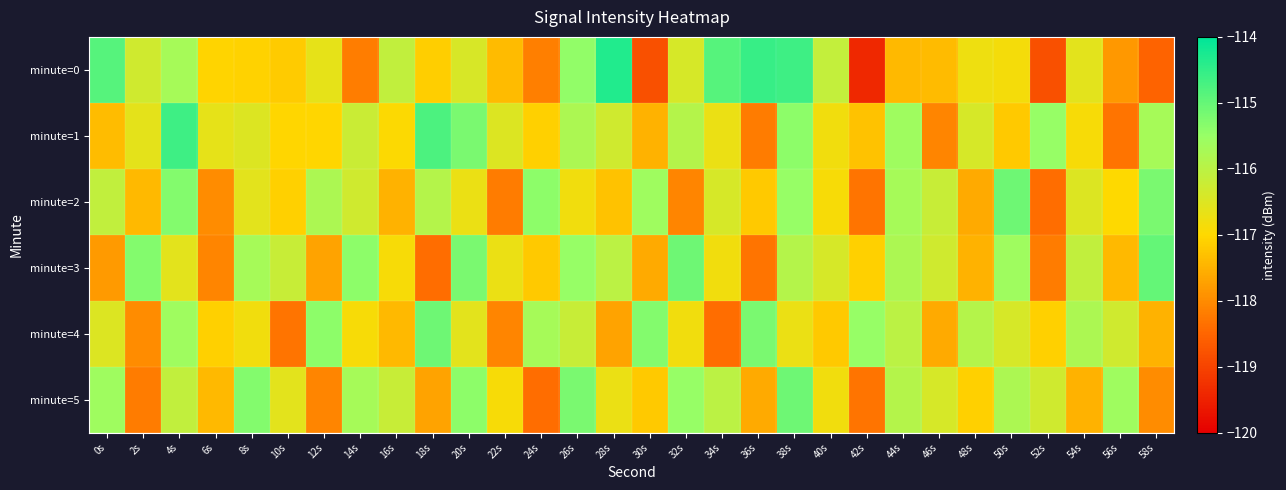

Rank the series by their maximum value, from highest to lowest.

minute=0, minute=1, minute=3, minute=2, minute=4, minute=5